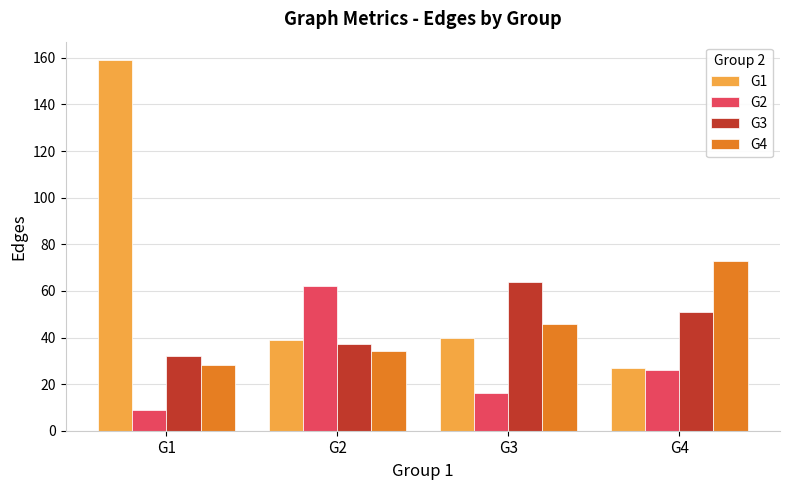

What is the minimum value shown in the chart?

9